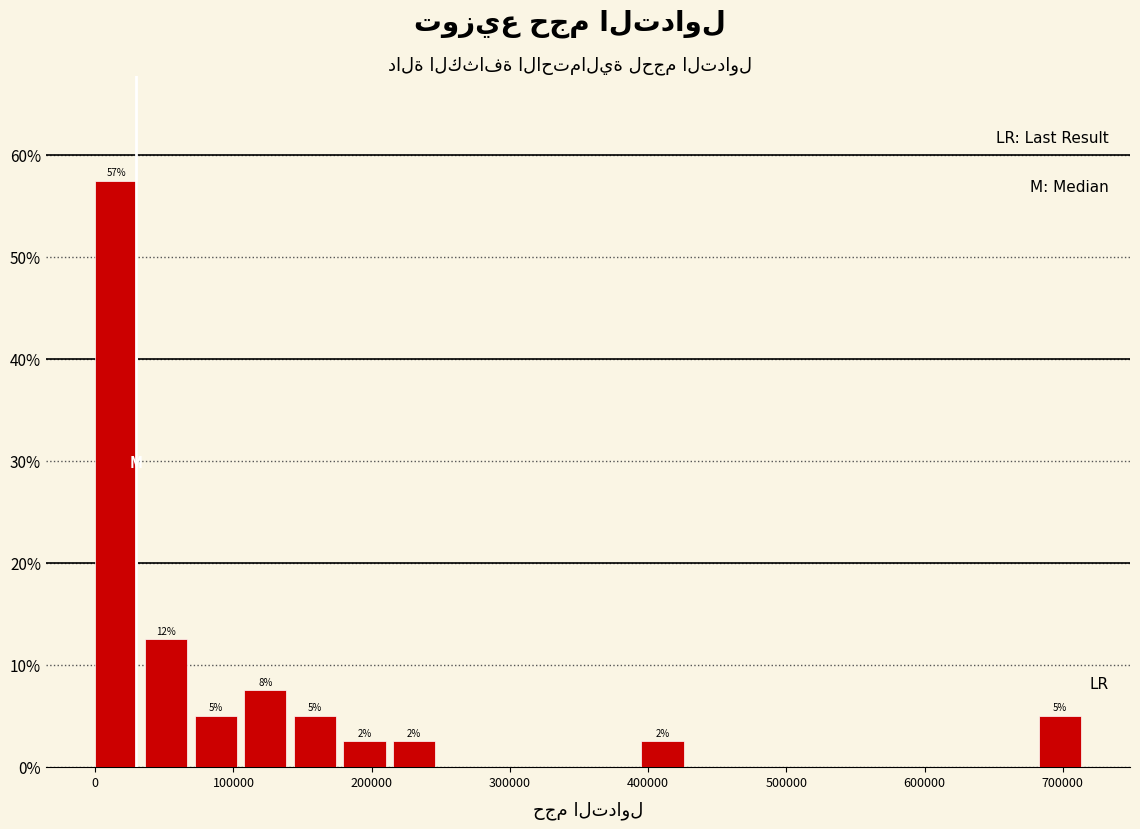

Around what value on the x-axis is the tallest bar? Give the approximate position of its centre, as read against the axis.

20000